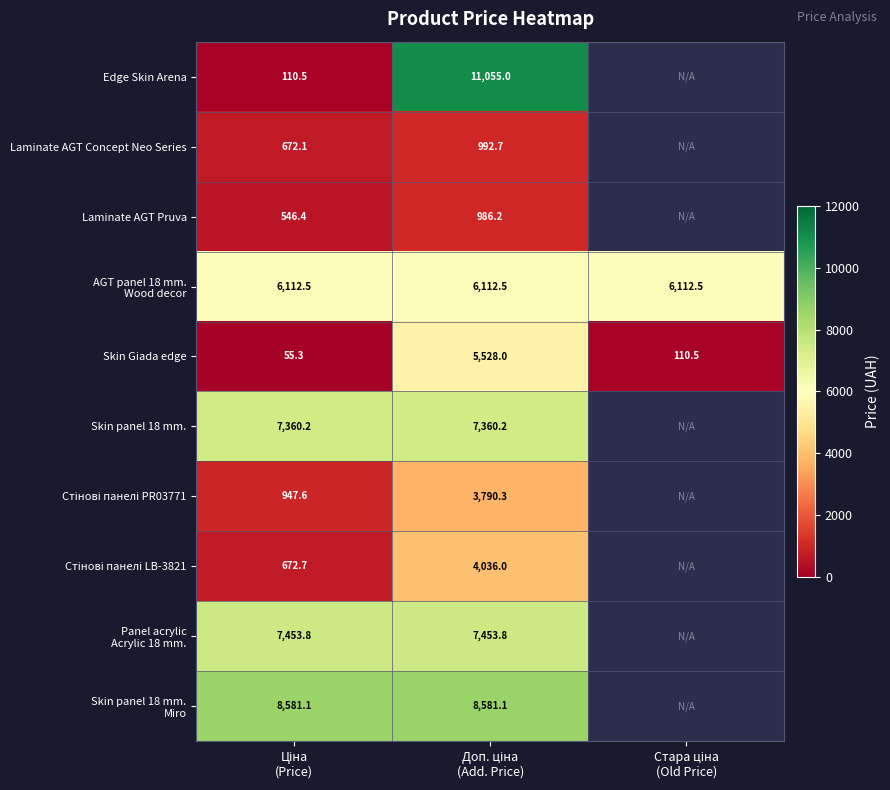

At how many categories does at least one series exceed 311?

3